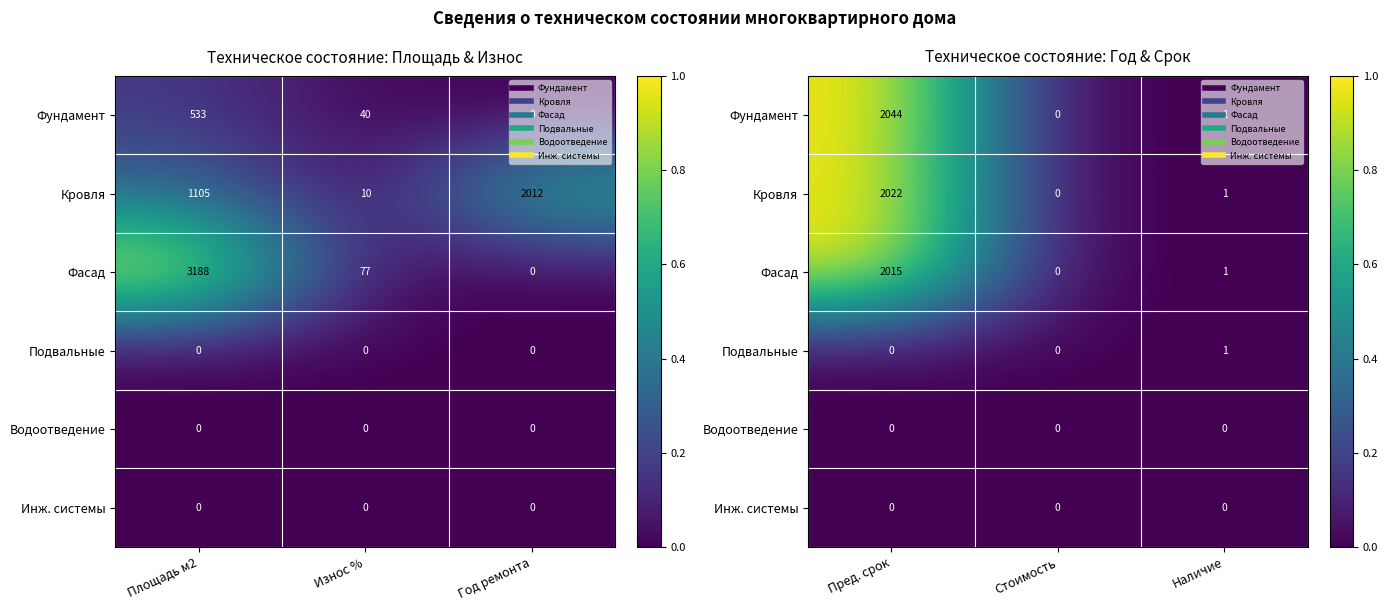

At which label is Фундамент closest to 0?

Стоимость